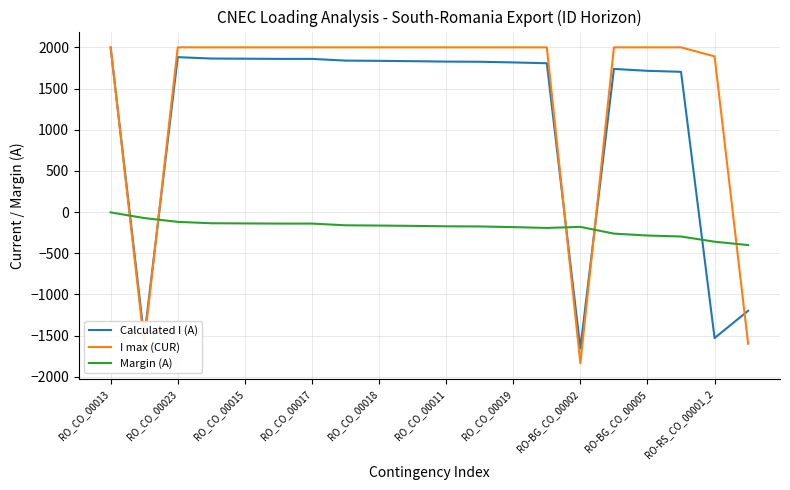

Which series has the widest spread of values?

I max (CUR)